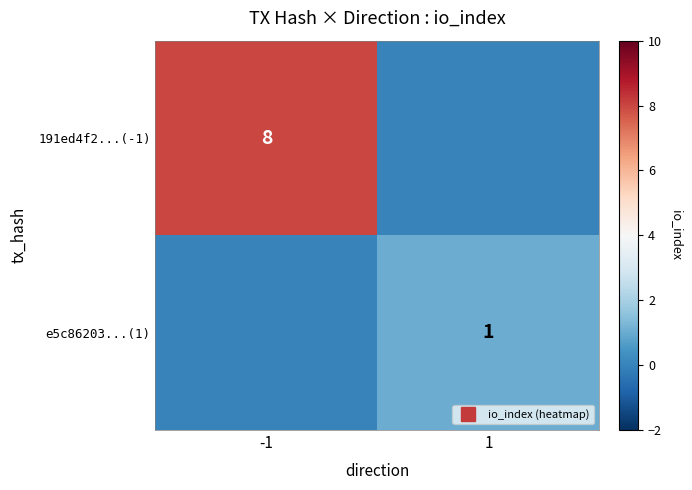

What is the sum of the e5c86203...(1) values at -1 and 1?

1